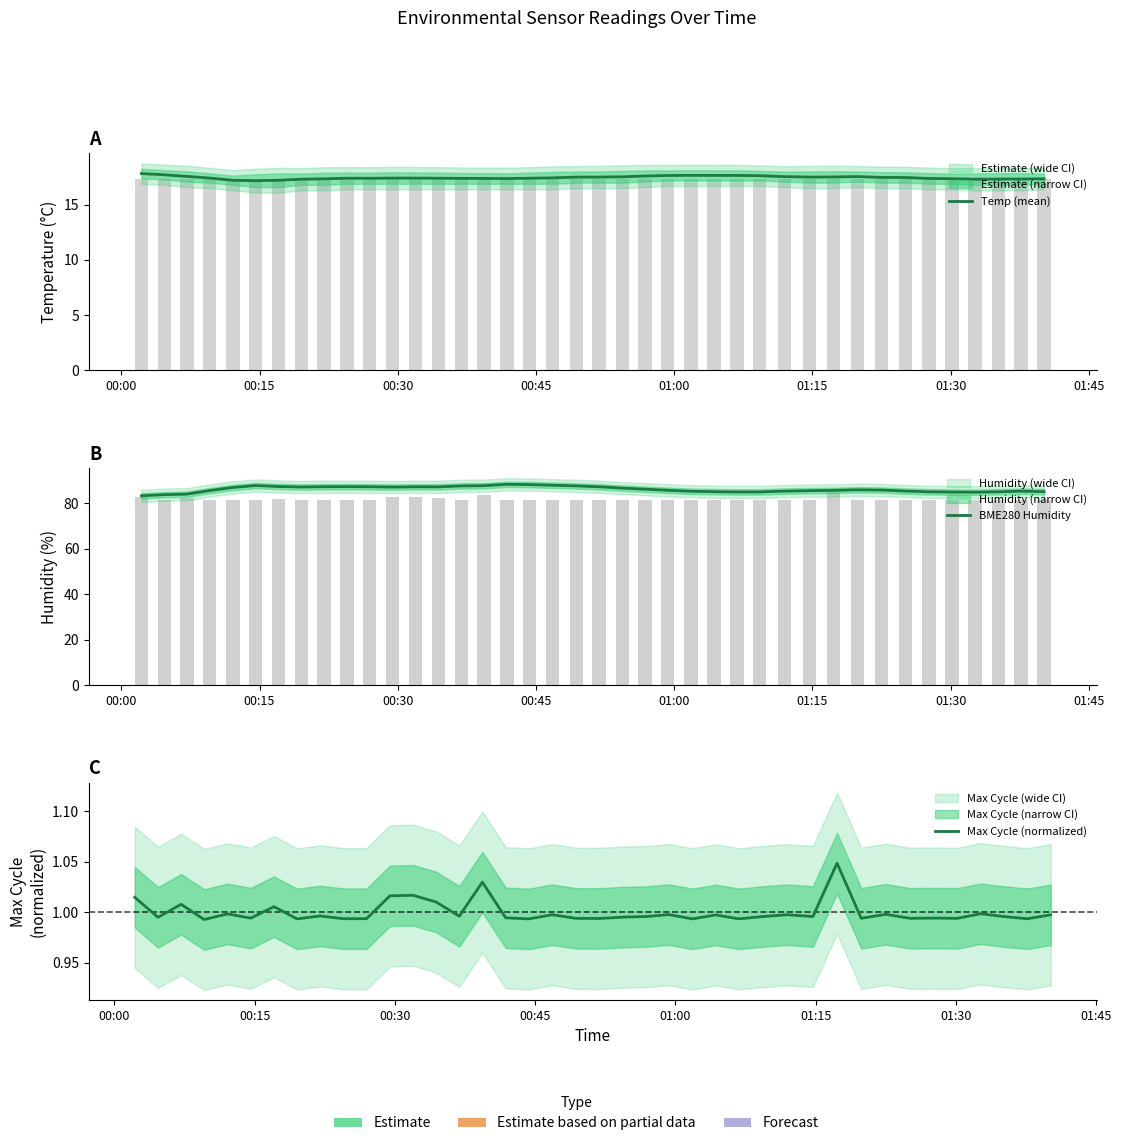

Count the number of categories in the chart.

40